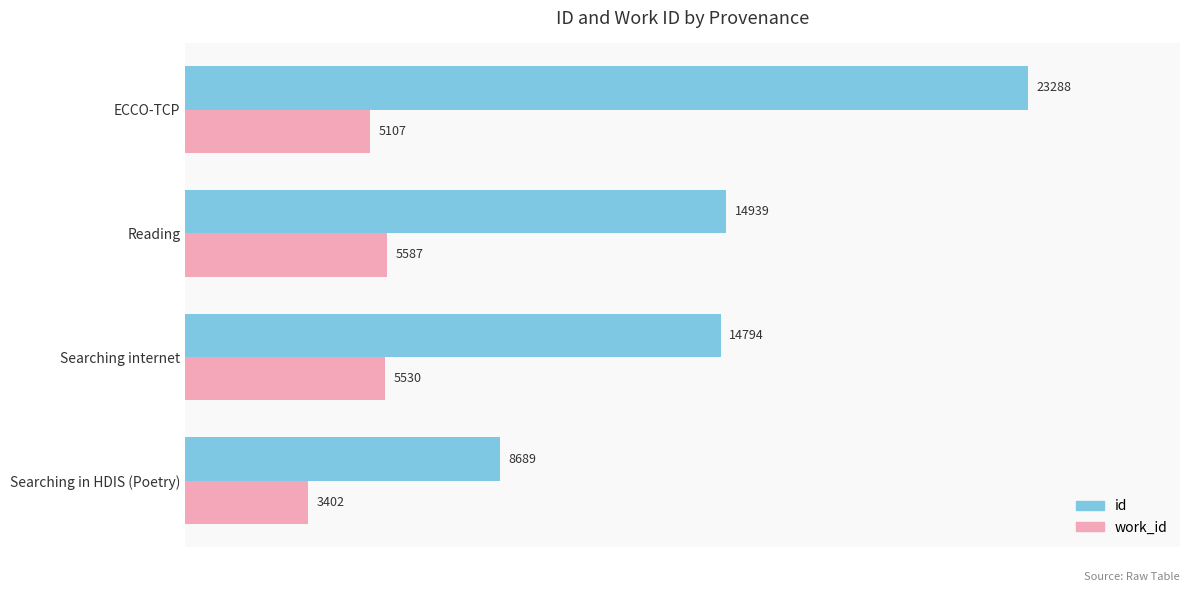

What are all the series names shown in the legend?

id, work_id